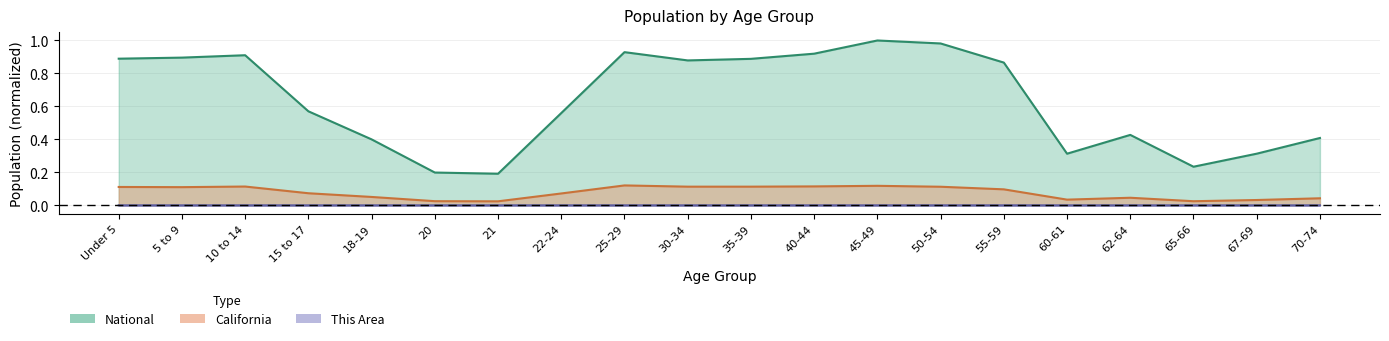

Where is This Area nearest to the value 0?

21